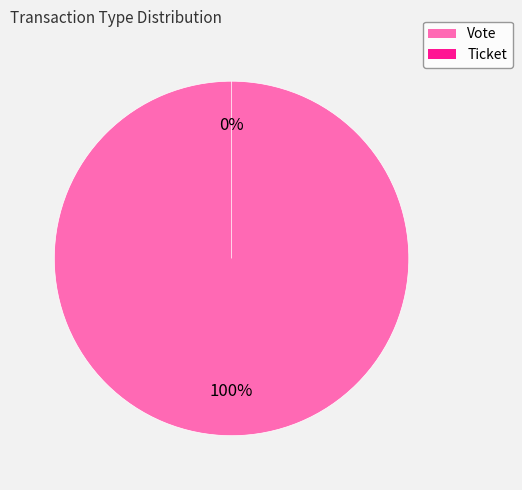

To the nearest percent, what percentage of the pie is Vote?

100%